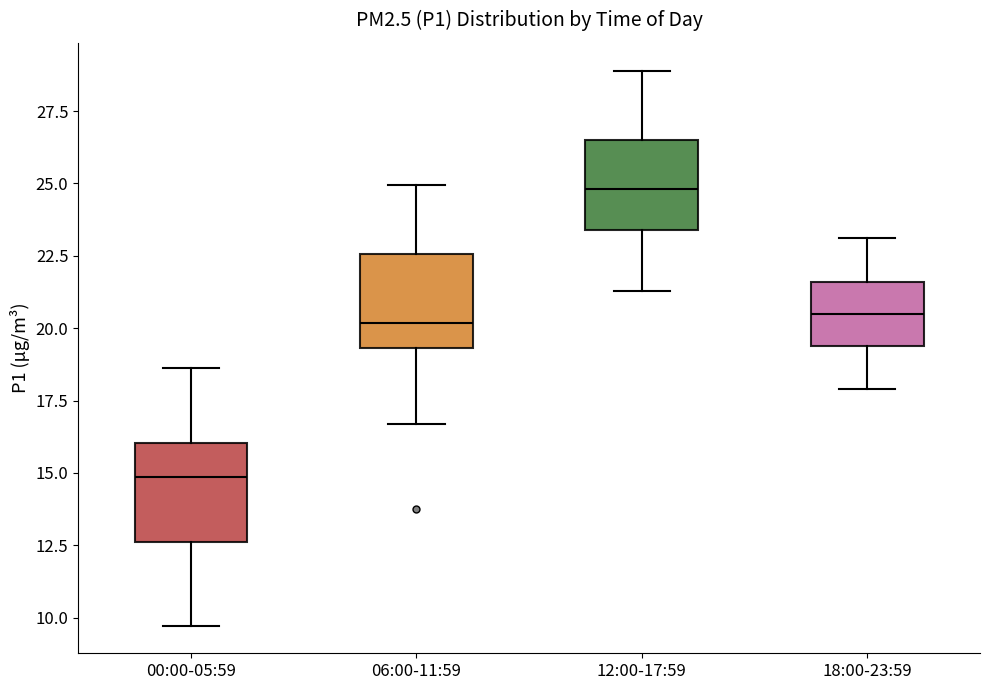

Which box has the highest median line?

12:00-17:59